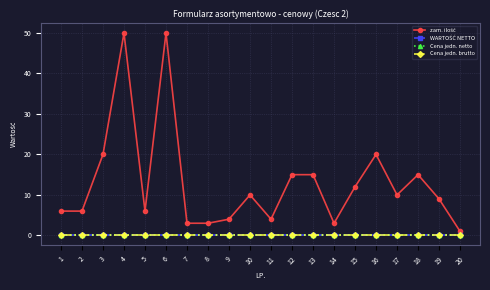

At how many categories does at least one series exceed 35?

2